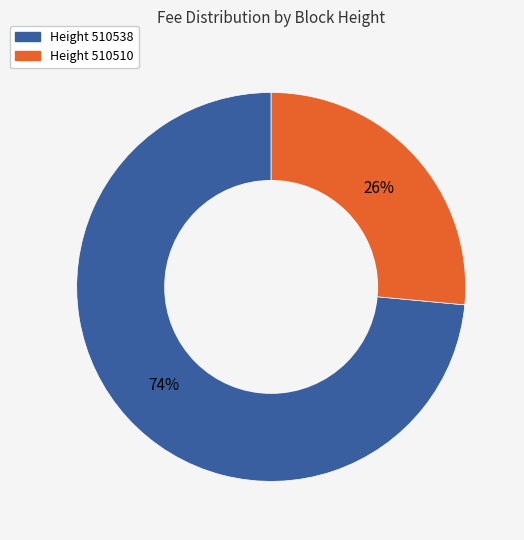

Does any single category account for the majority?

Yes